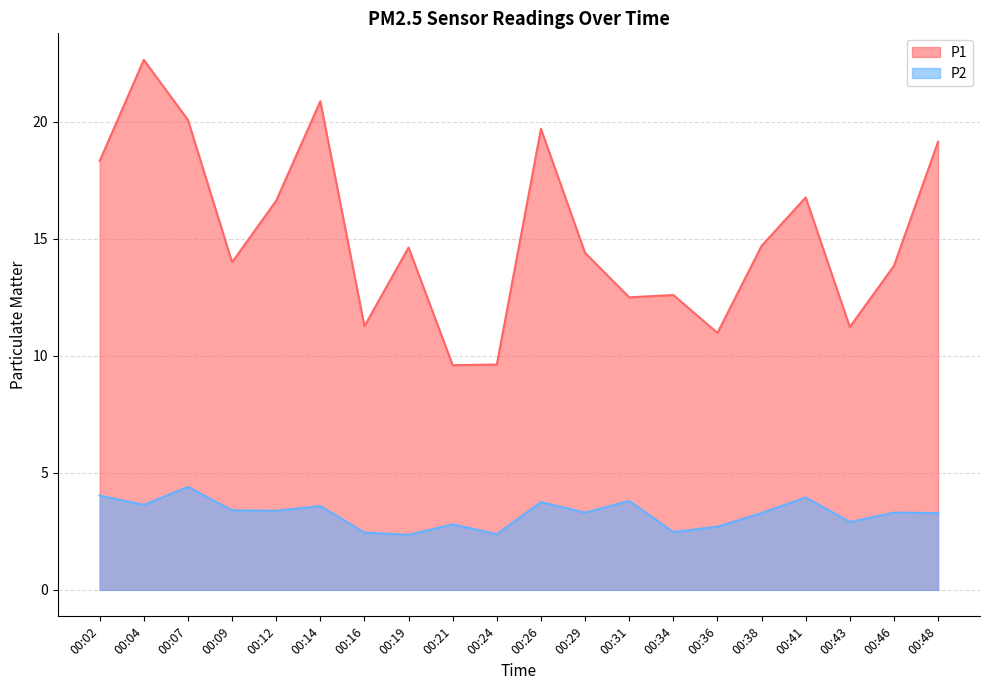

Rank the categories by P1 value from lowest to highest.

00:21, 00:24, 00:36, 00:43, 00:16, 00:31, 00:34, 00:46, 00:09, 00:29, 00:19, 00:38, 00:12, 00:41, 00:02, 00:48, 00:26, 00:07, 00:14, 00:04